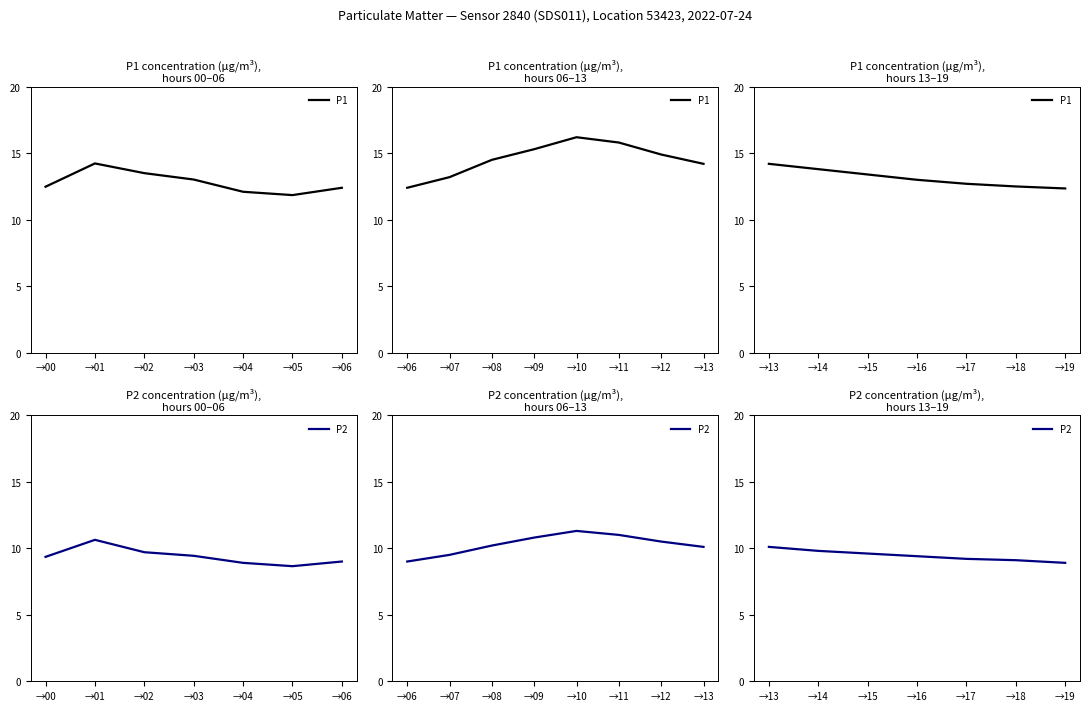

Between →17 and →18, which series saw the biggest shift?

P1